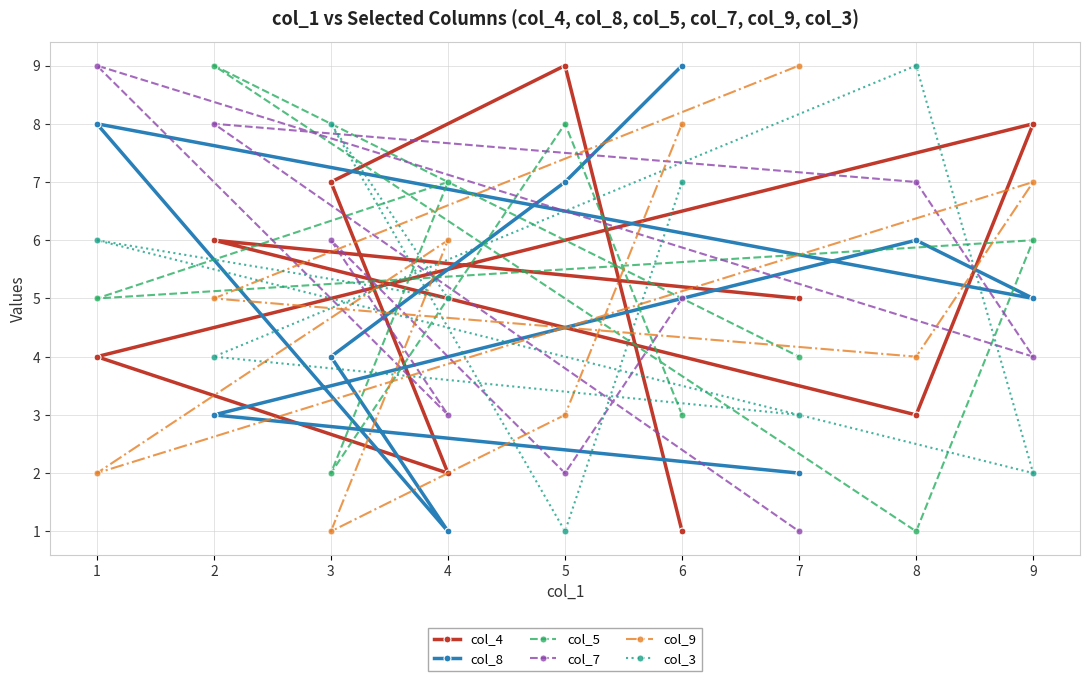

Reading right to left, extract all data points from this chart.

col_4: 9=8	8=3	7=5	6=1	5=9	4=2	3=7	2=6	1=4
col_8: 9=5	8=6	7=2	6=9	5=7	4=1	3=4	2=3	1=8
col_5: 9=6	8=1	7=4	6=3	5=8	4=7	3=2	2=9	1=5
col_7: 9=4	8=7	7=1	6=5	5=2	4=3	3=6	2=8	1=9
col_9: 9=7	8=4	7=9	6=8	5=3	4=6	3=1	2=5	1=2
col_3: 9=2	8=9	7=3	6=7	5=1	4=5	3=8	2=4	1=6